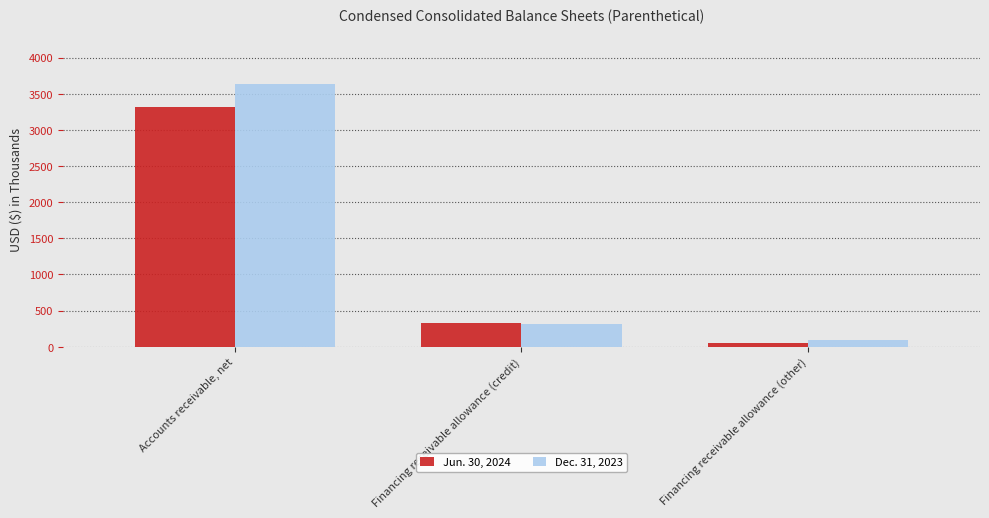

Reading left to right, transcribe all the data shown in this chart.

Jun. 30, 2024: 3315	332	56
Dec. 31, 2023: 3631	319	97